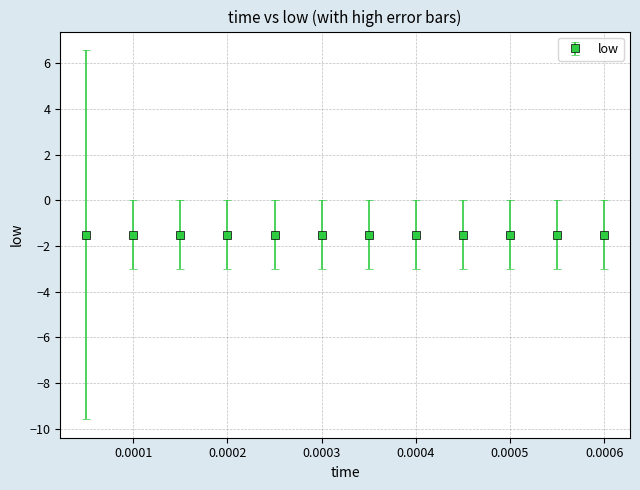

What is the value of the 9th point from the left?

-1.5